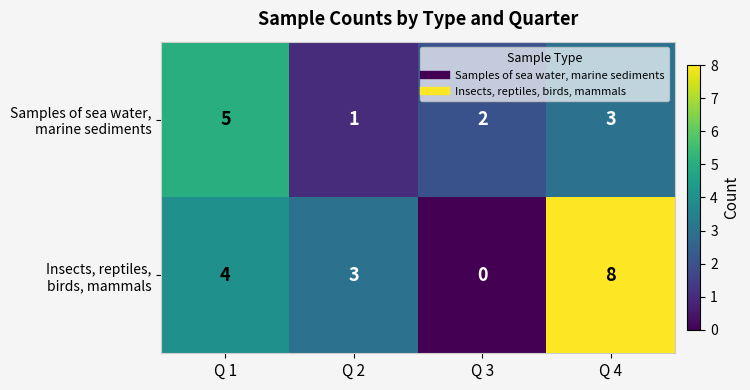

What is the maximum value shown in the chart?

8